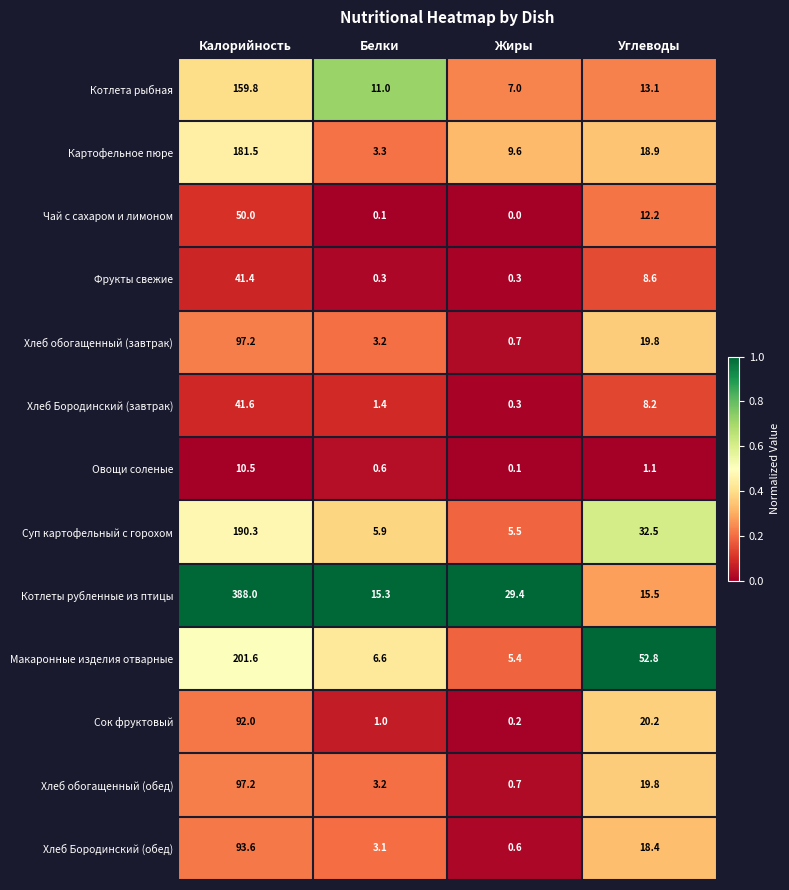

Is it true that Хлеб Бородинский (завтрак) equals 2.0 at Белки?

False